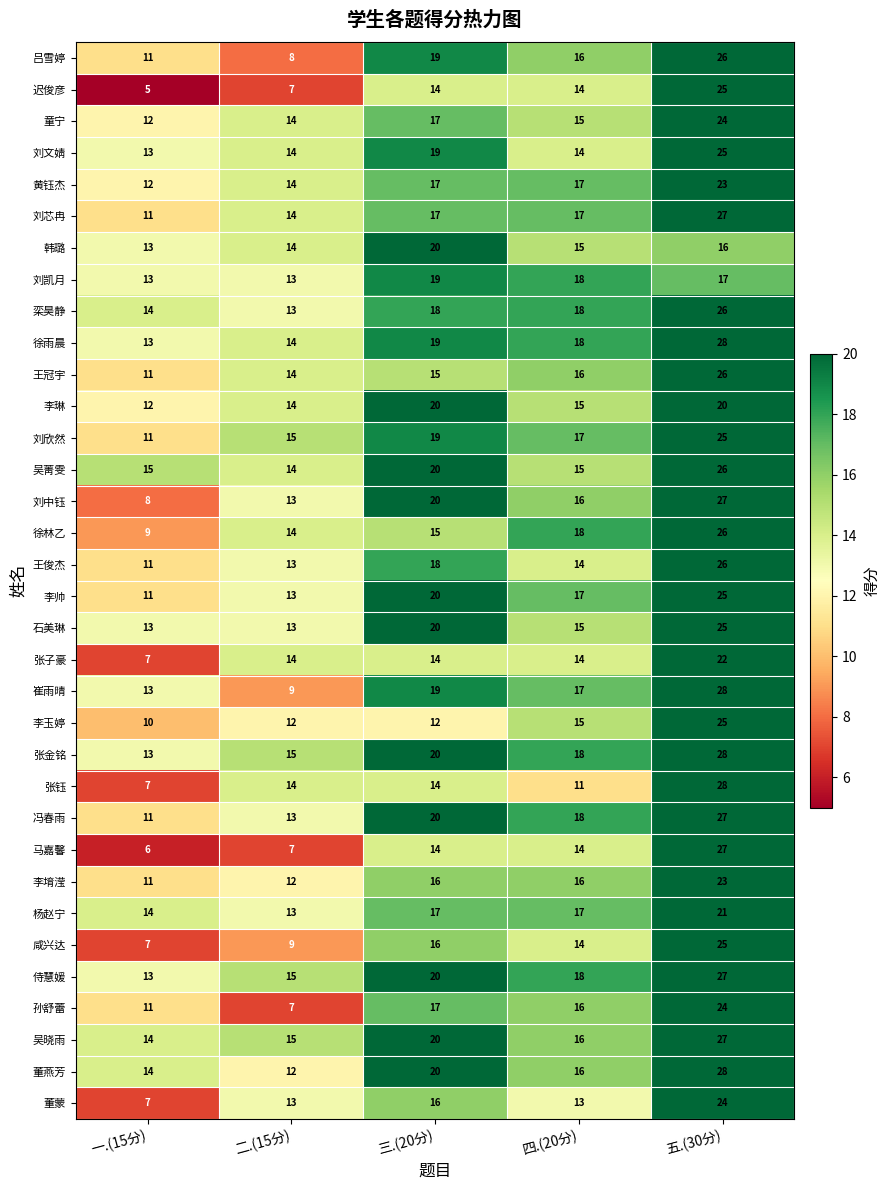

The 王冠宇 series shows 22 at 四.(20分). True or false?

False